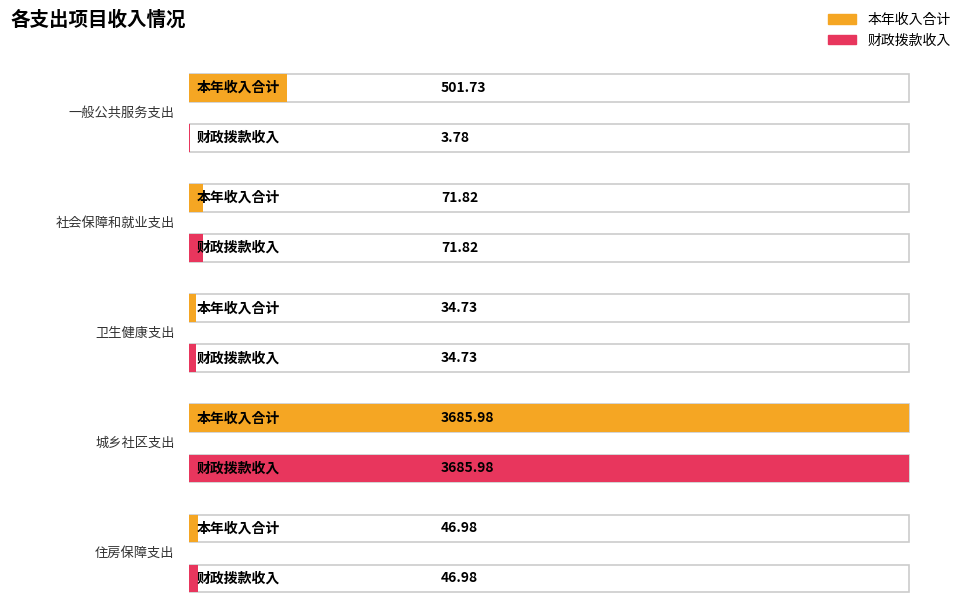

At which label is 财政拨款收入 closest to 1844?

社会保障和就业支出